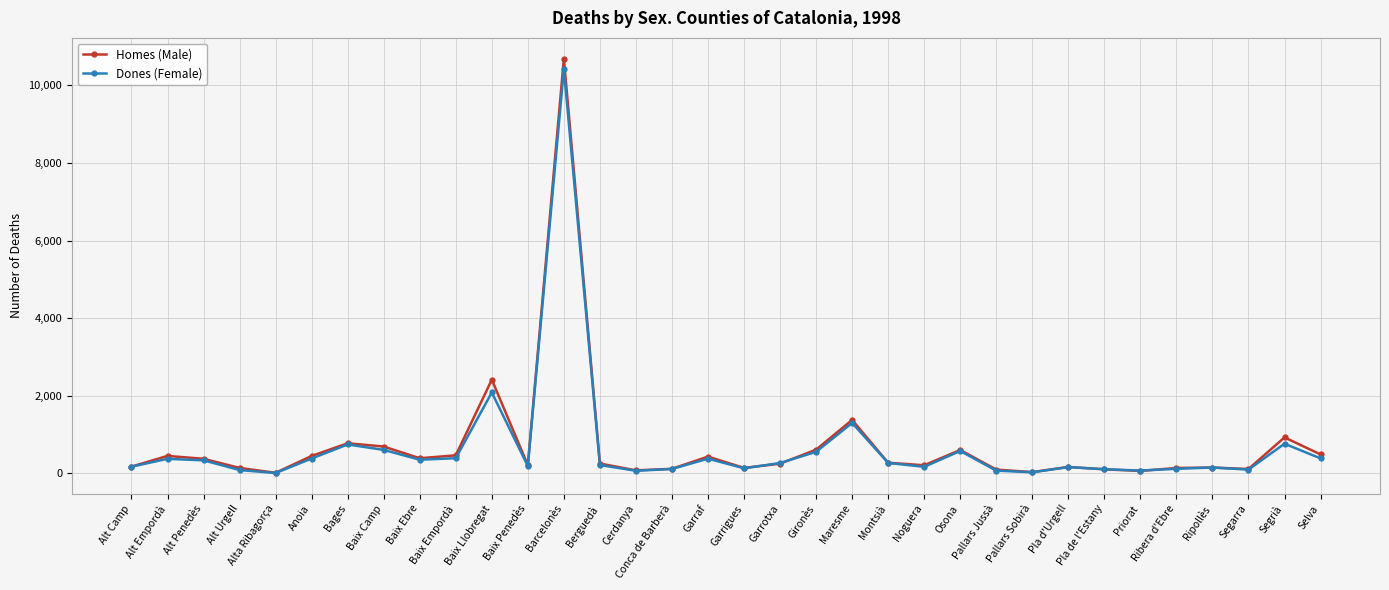

What is the difference between the Dones (Female) values at Alt Camp and Priorat?

100